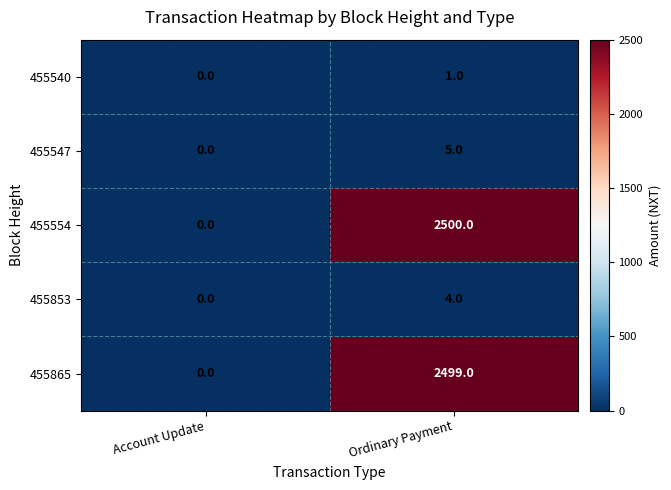

Which series has the widest spread of values?

455554